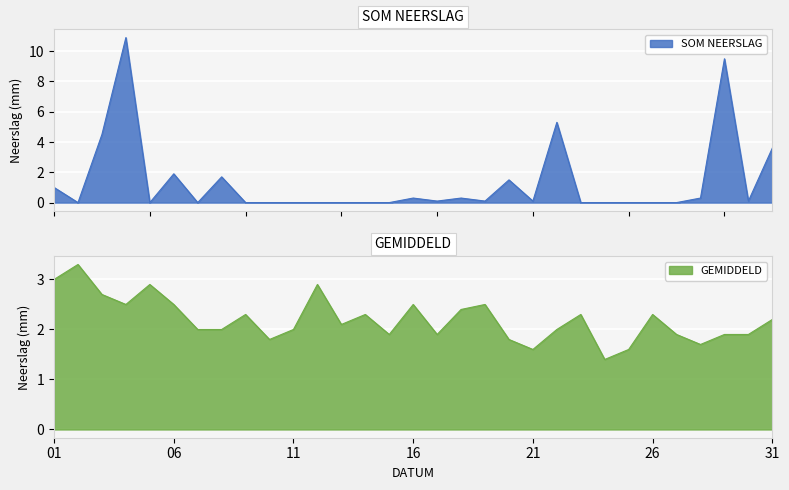

Between which two adjacent categories do SOM NEERSLAG and GEMIDDELD first intersect?

2000-01-02 and 2000-01-03